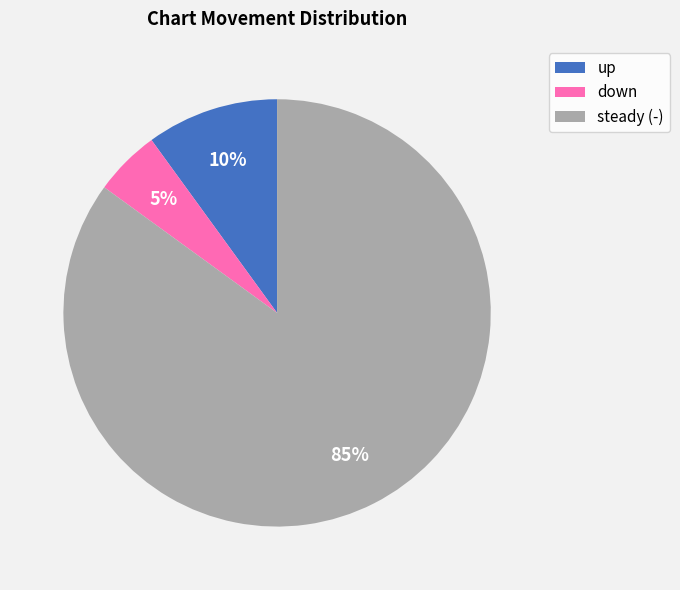

Which slice is the largest?

steady (-)